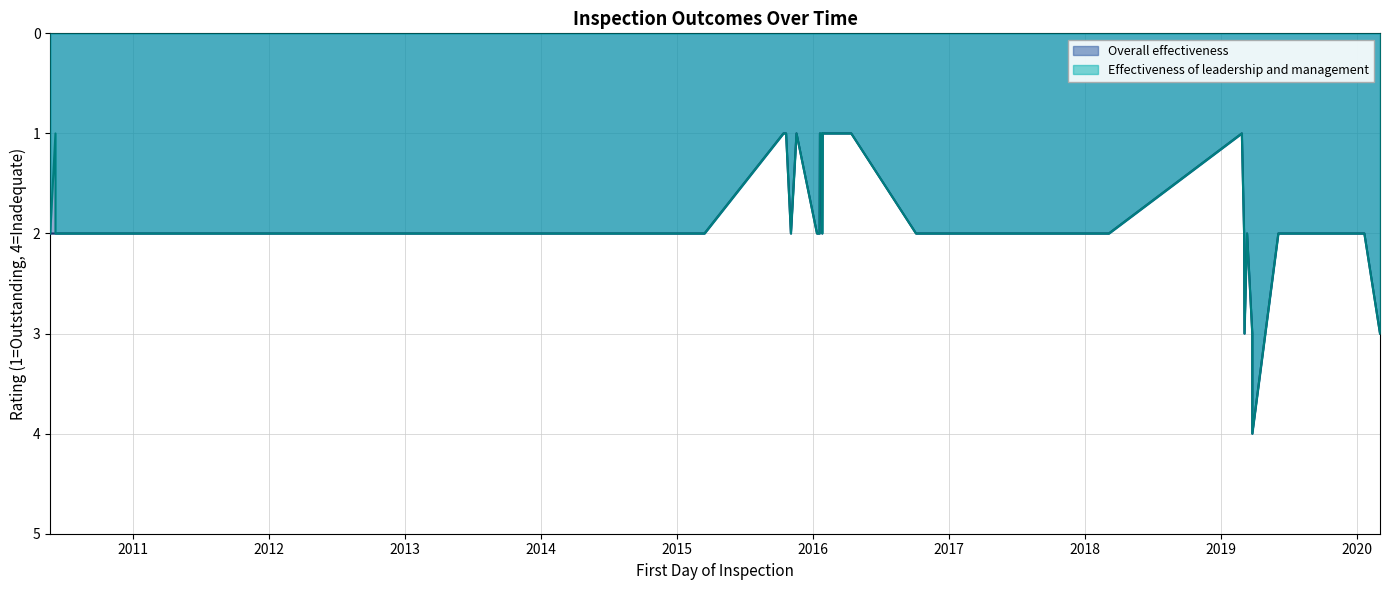

What is the lowest value of the Effectiveness of leadership and management series?

1